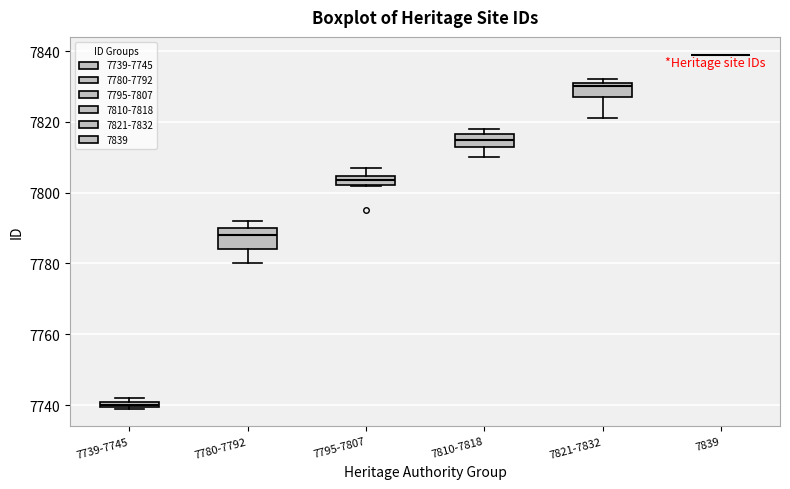

Where is the upper edge of the box for 7739-7745 on the y-axis? The values are not printed on the chart, so give them approximately, as read against the axis.

7742